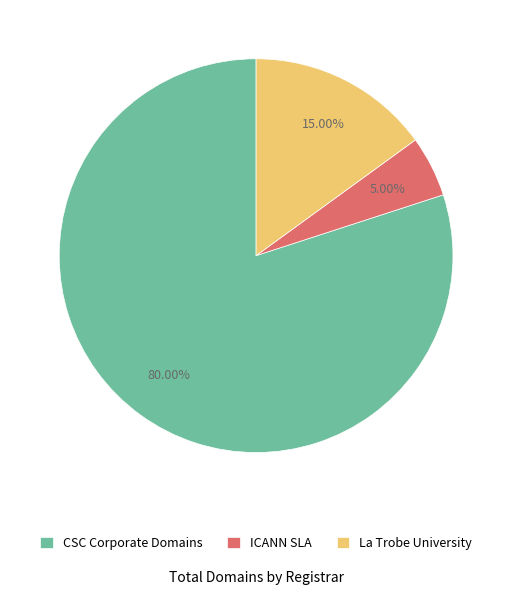

Count the number of slices in the pie.

3